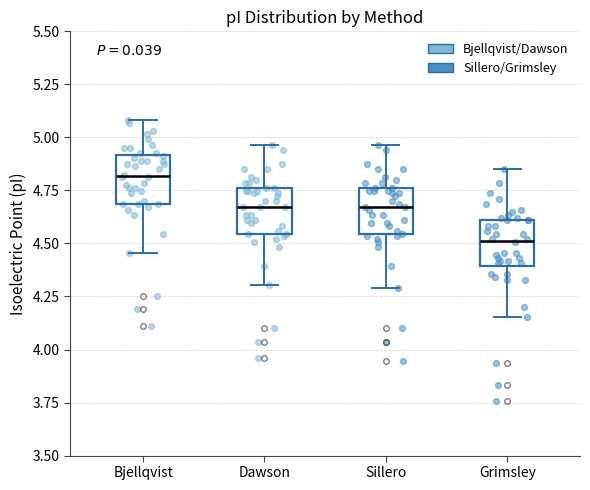

Reading left to right, read every box against the y-axis: the position of its median line, the range the box covers, and the ends of its whiskers. The values are not printed on the chart, so give them approximately, as read against the axis.

Bjellqvist: median 4.80, box 4.70 to 4.90, whiskers 4.45 to 5.10
Dawson: median 4.65, box 4.55 to 4.75, whiskers 4.30 to 4.95
Sillero: median 4.65, box 4.55 to 4.75, whiskers 4.30 to 4.95
Grimsley: median 4.50, box 4.40 to 4.60, whiskers 4.15 to 4.85